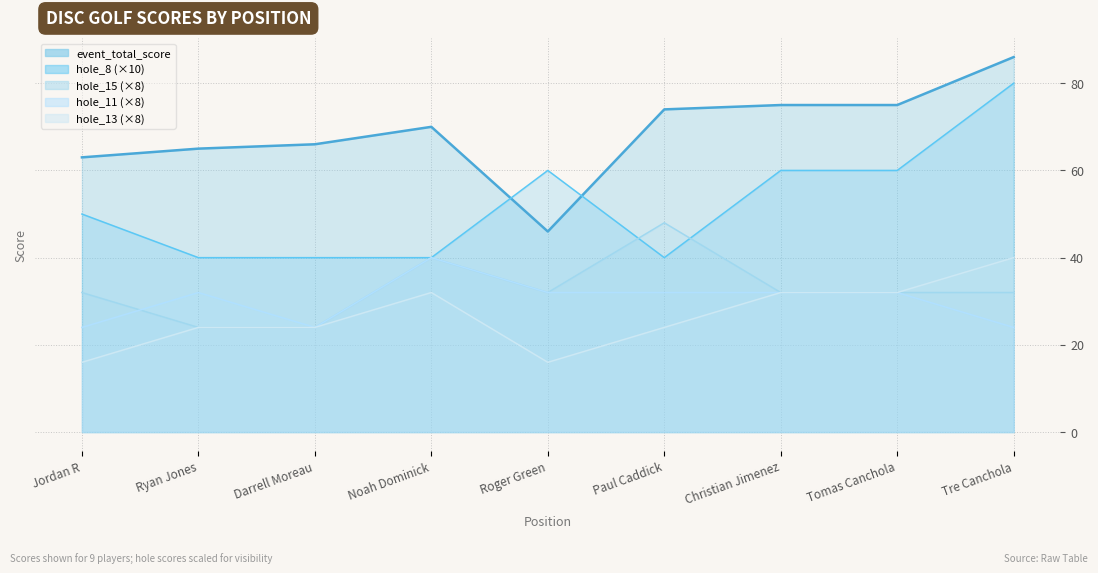

Is it true that event_total_score equals 75 at Tomas Canchola?

True